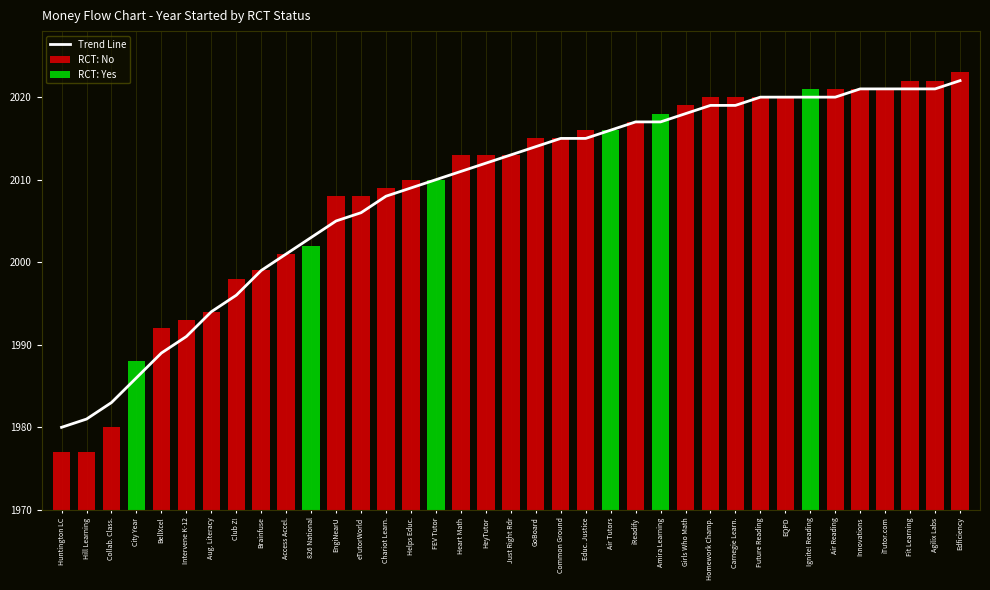

Does the chart contain stacked bars?

No